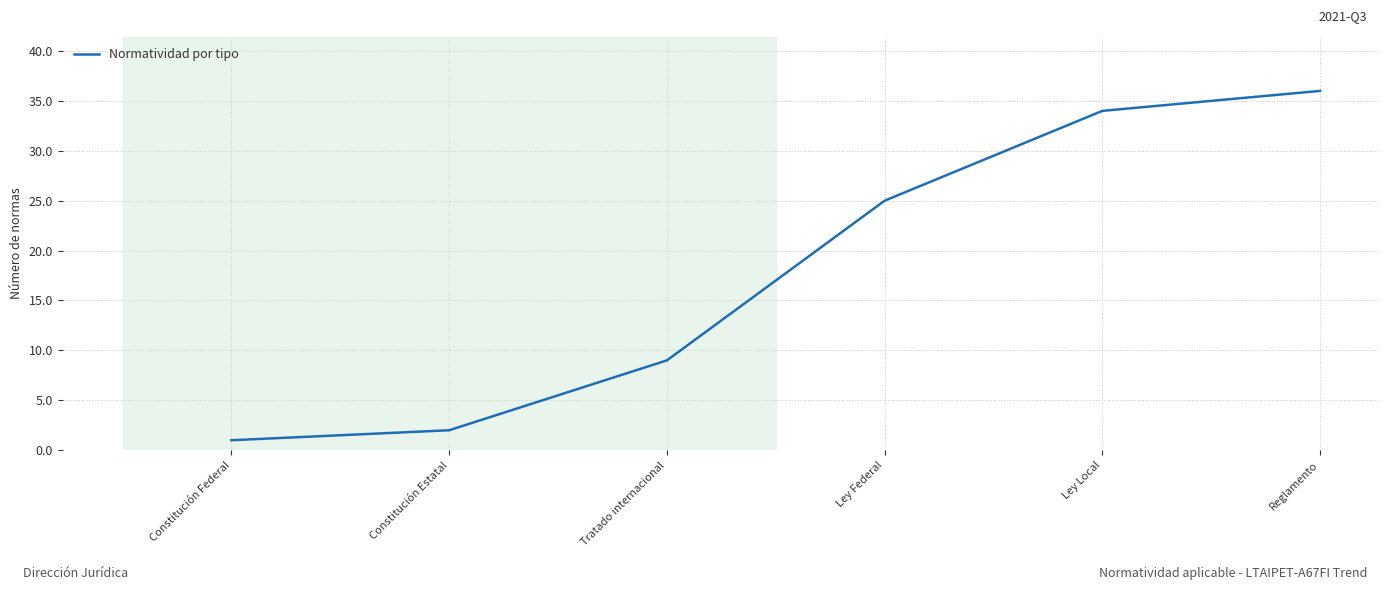

What is the change in value from Ley Federal to Reglamento?

+11